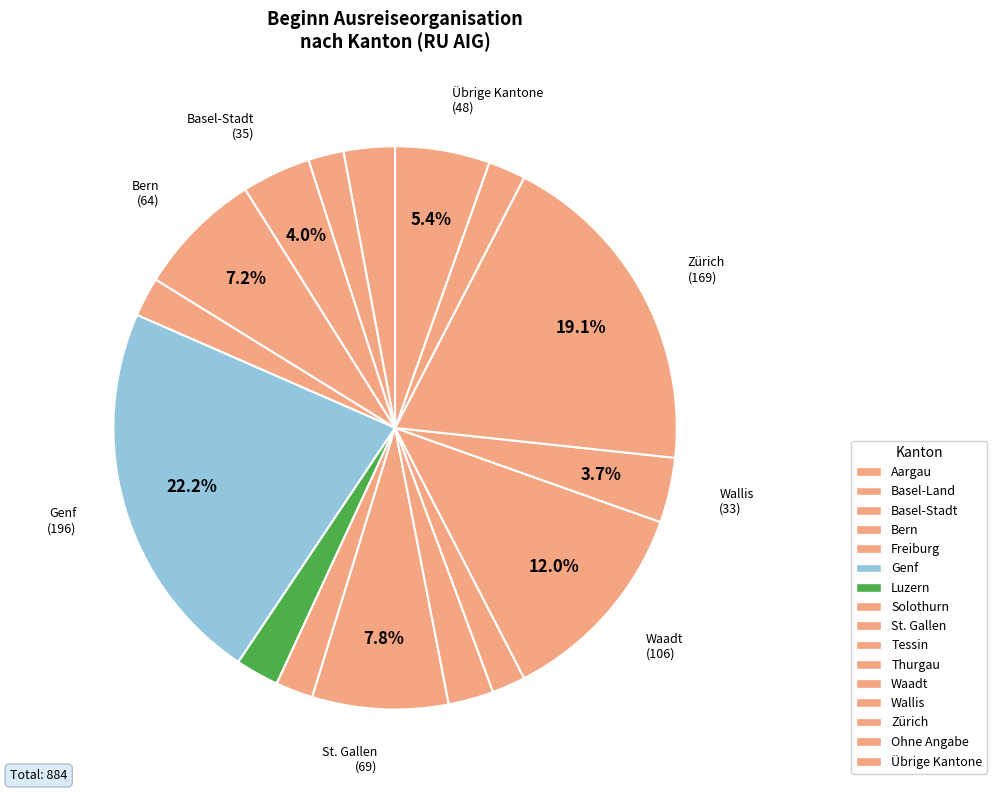

How many segments does this pie chart have?

16